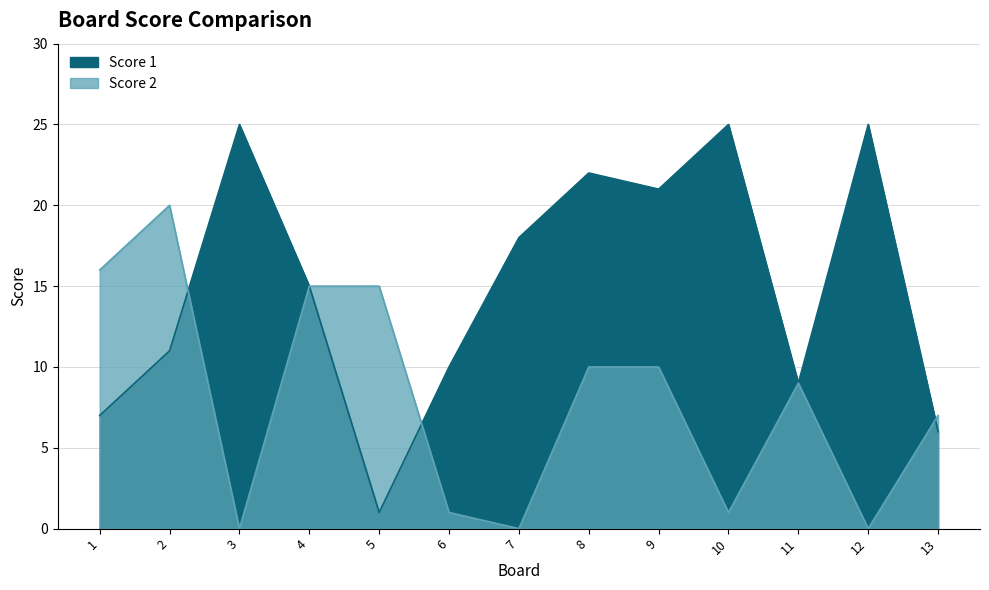

Which series ends up on top after the final intersection of Score 1 and Score 2?

Score 2